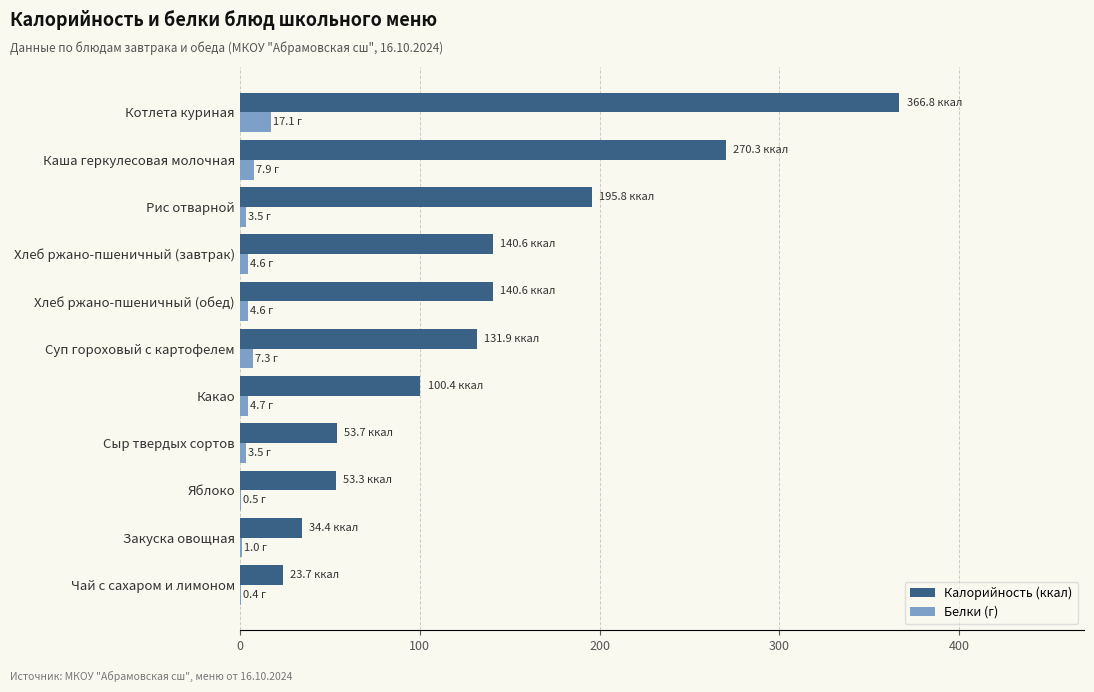

True or false: Калорийность (ккал) has a value of 41.9 at Суп гороховый с картофелем.

False